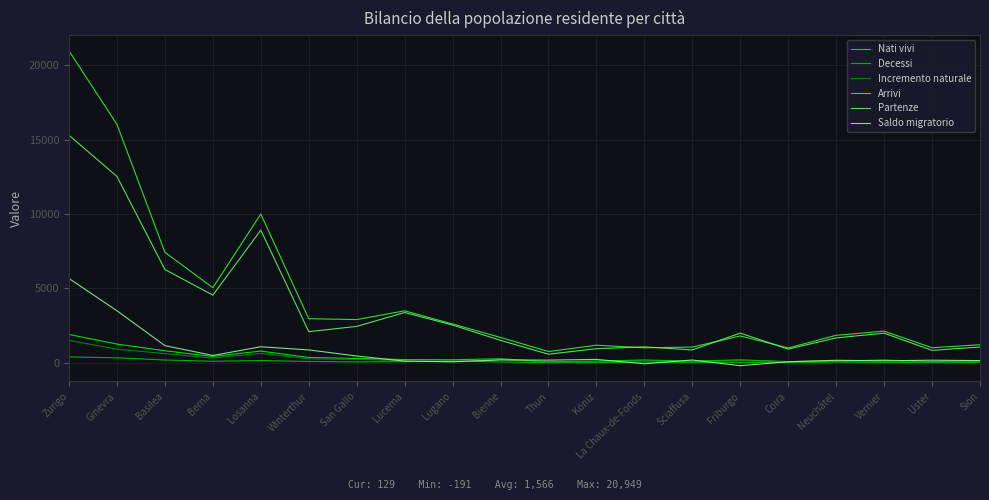

Which series has the largest range (max minus min)?

Arrivi